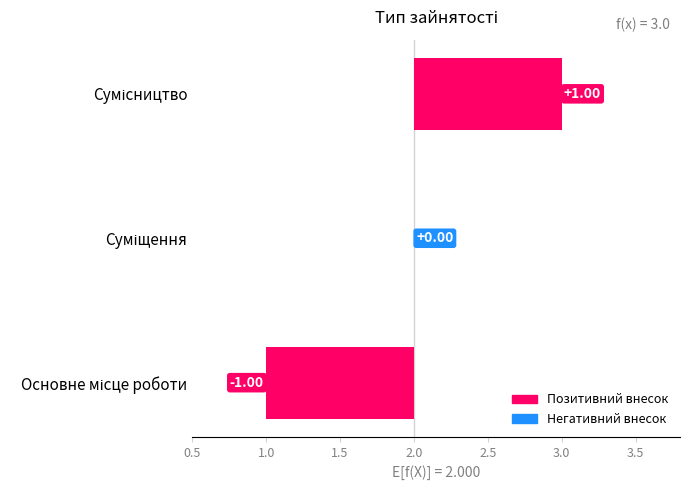

Count the number of values greater than 0.

1